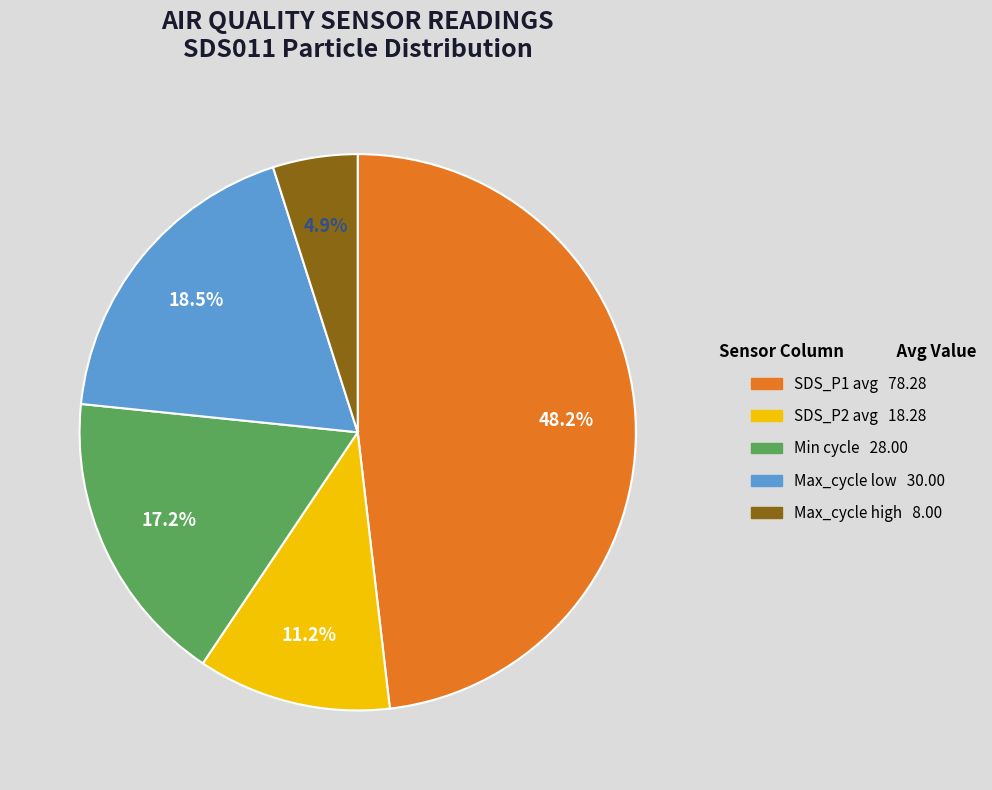

Is there any slice that represents more than half of the pie?

No